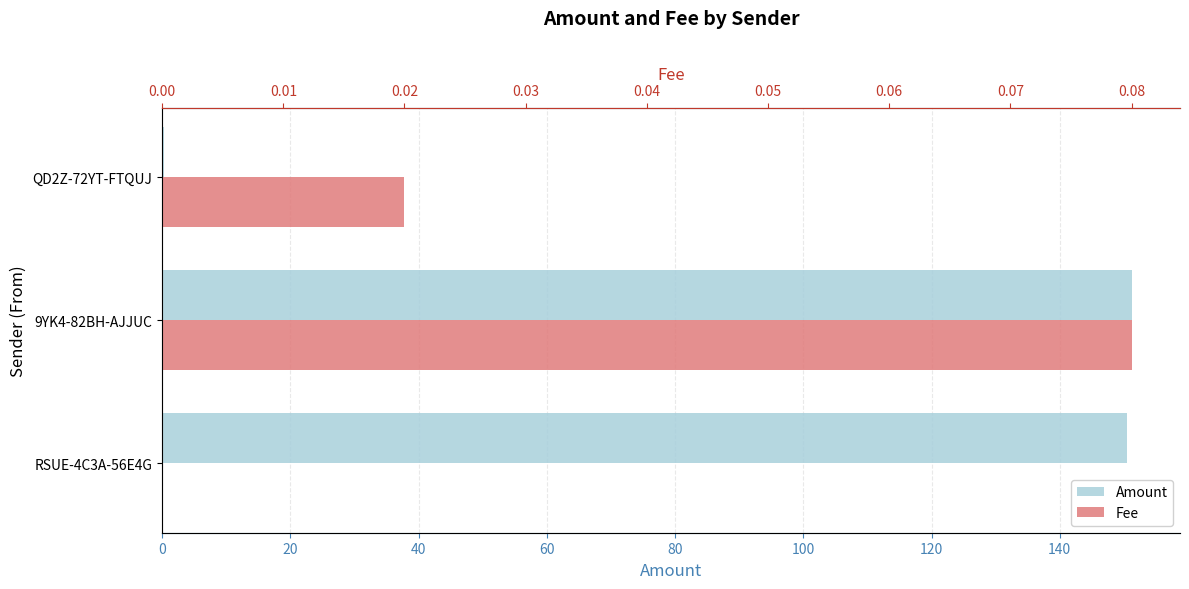

List the series in order of their overall mean, highest first.

Amount, Fee